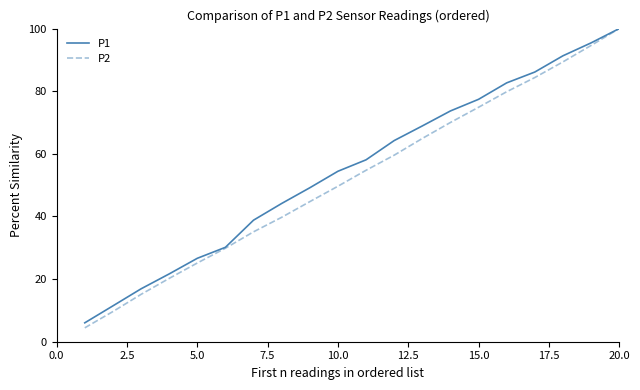

What is the greatest value displayed?

100.0